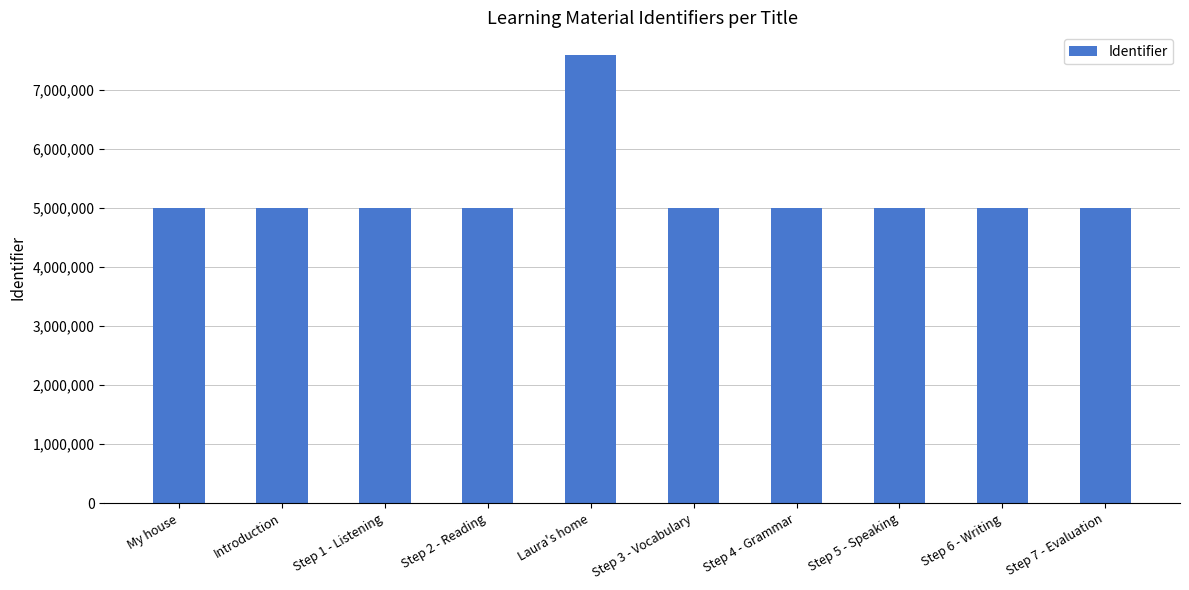

What is the ratio of the value at Step 5 - Speaking to the value at Step 4 - Grammar?

1.0